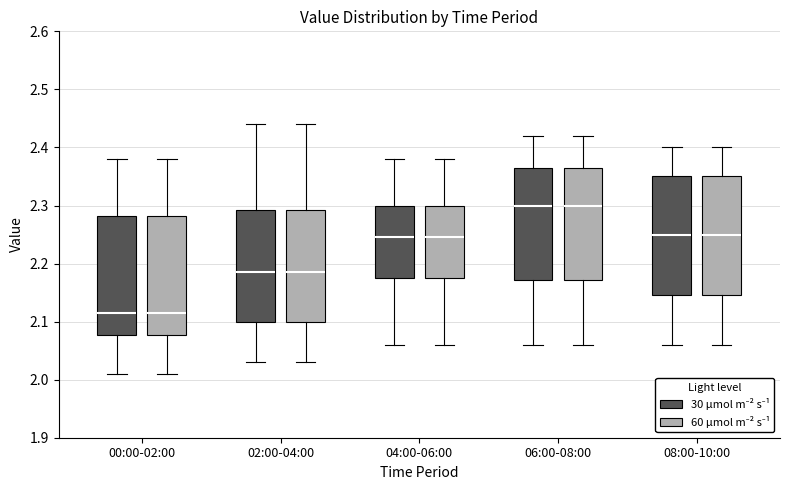

Reading left to right, read every box against the y-axis: the position of its median line, the range the box covers, and the ends of its whiskers. The values are not printed on the chart, so give them approximately, as read against the axis.

00:00-02:00 (30 µmol m⁻² s⁻¹): median 2.12, box 2.08 to 2.28, whiskers 2.01 to 2.38
00:00-02:00 (60 µmol m⁻² s⁻¹): median 2.12, box 2.08 to 2.28, whiskers 2.01 to 2.38
02:00-04:00 (30 µmol m⁻² s⁻¹): median 2.19, box 2.10 to 2.29, whiskers 2.03 to 2.44
02:00-04:00 (60 µmol m⁻² s⁻¹): median 2.19, box 2.10 to 2.29, whiskers 2.03 to 2.44
04:00-06:00 (30 µmol m⁻² s⁻¹): median 2.25, box 2.18 to 2.30, whiskers 2.06 to 2.38
04:00-06:00 (60 µmol m⁻² s⁻¹): median 2.25, box 2.18 to 2.30, whiskers 2.06 to 2.38
06:00-08:00 (30 µmol m⁻² s⁻¹): median 2.30, box 2.17 to 2.37, whiskers 2.06 to 2.42
06:00-08:00 (60 µmol m⁻² s⁻¹): median 2.30, box 2.17 to 2.37, whiskers 2.06 to 2.42
08:00-10:00 (30 µmol m⁻² s⁻¹): median 2.25, box 2.15 to 2.35, whiskers 2.06 to 2.40
08:00-10:00 (60 µmol m⁻² s⁻¹): median 2.25, box 2.15 to 2.35, whiskers 2.06 to 2.40